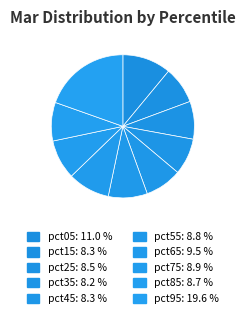

Is it true that pct35 is 1% of the pie?

False